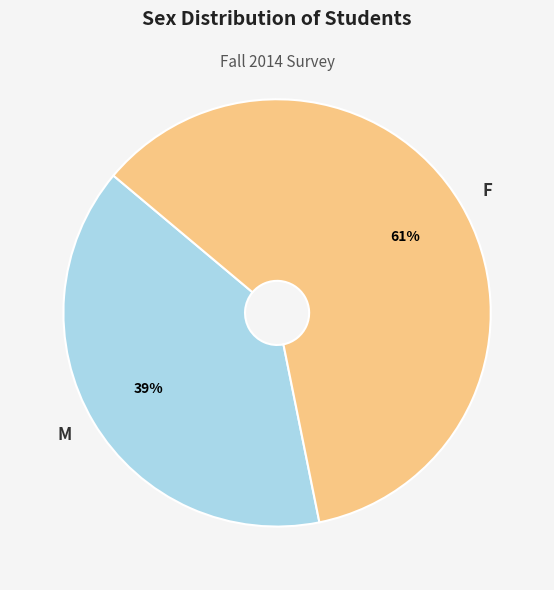

What is the majority slice?

F